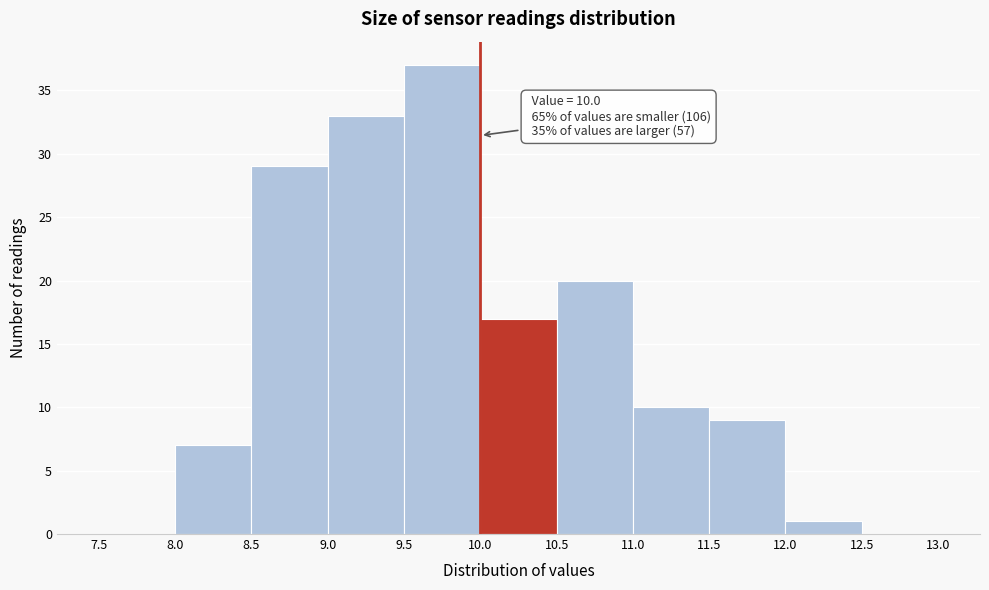

Over which range of the x-axis is the bar tallest?

9.5 to 10.0